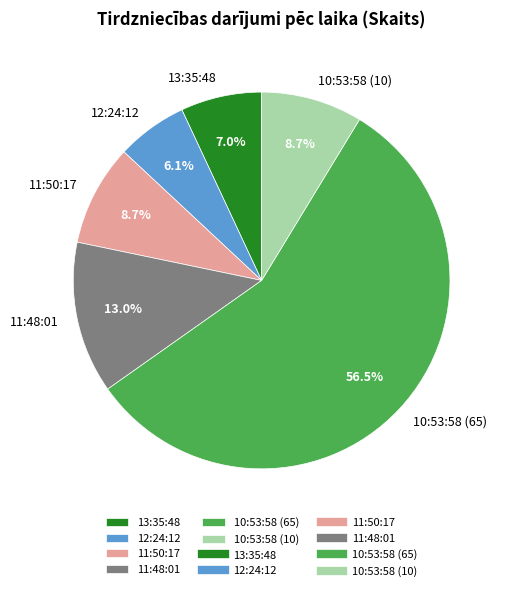

Count the number of slices in the pie.

6